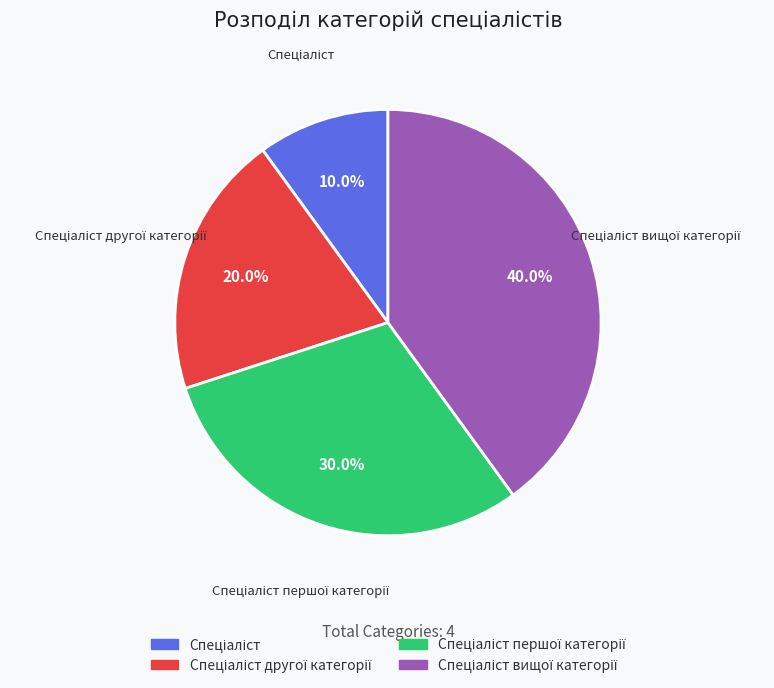

Is there any slice that represents more than half of the pie?

No